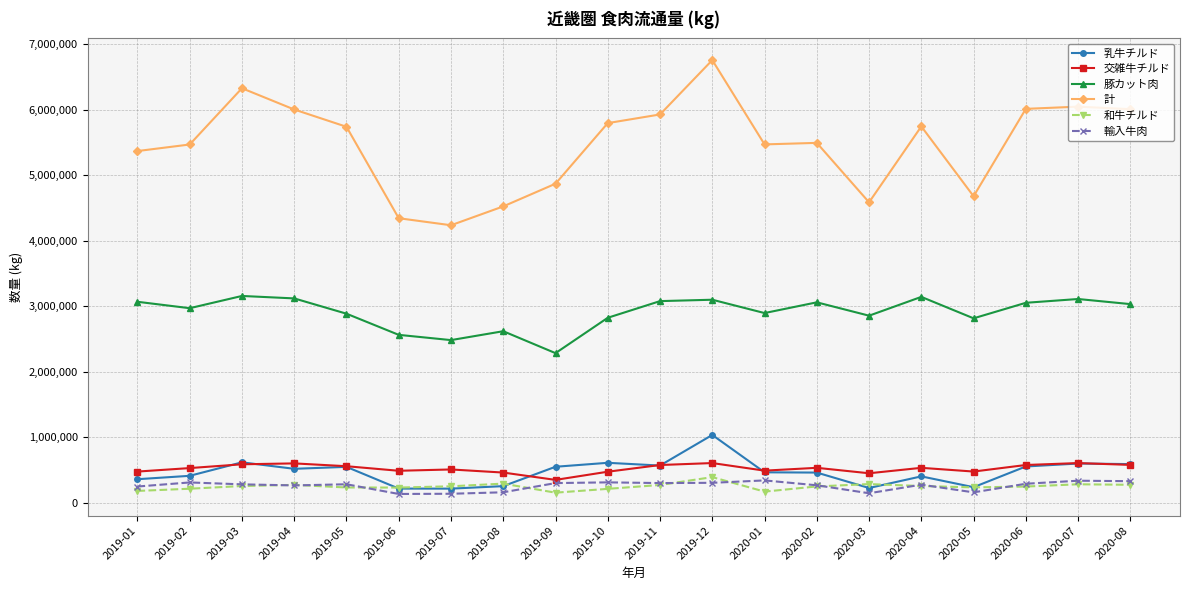

What is the difference between the second highest and minimum values in the 交雑牛チルド series?

256450